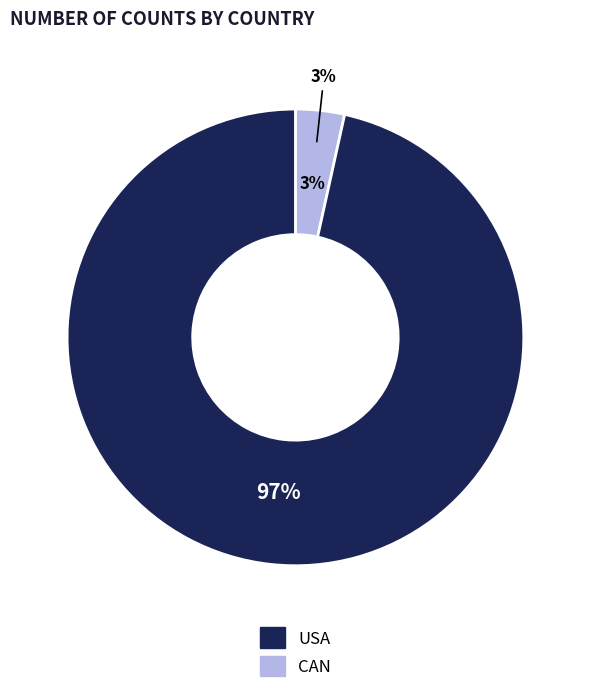

Which slice is the largest?

USA